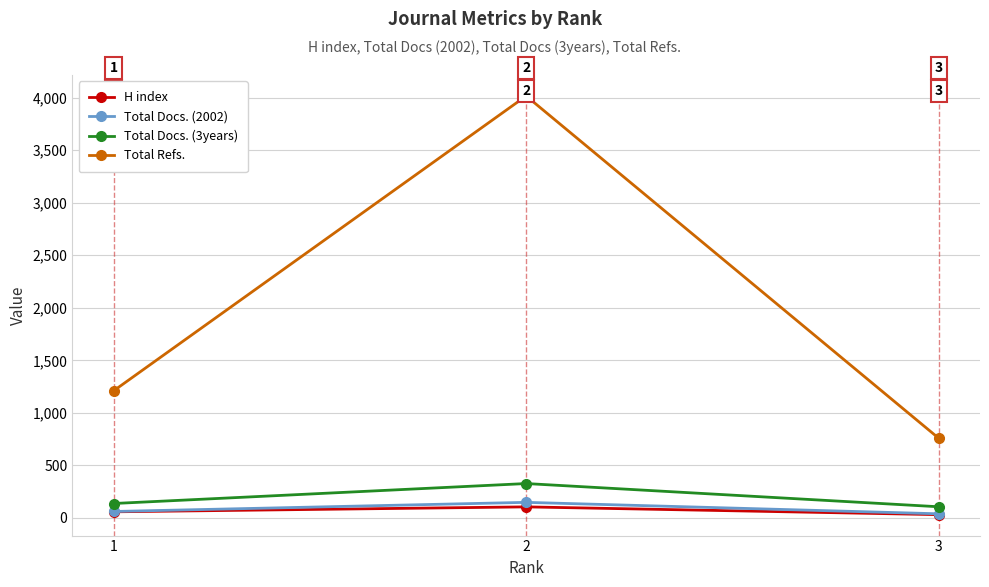

Which series changed the most between 1 and 2?

Total Refs.